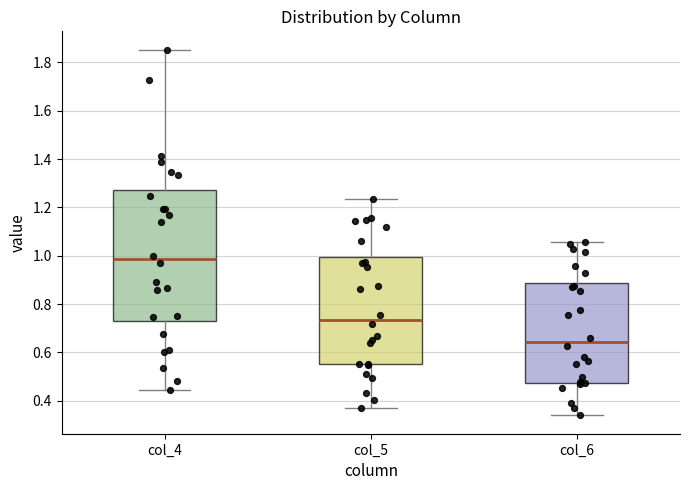

Comparing the boxes themselves (not the whiskers), which one is the tallest?

col_4